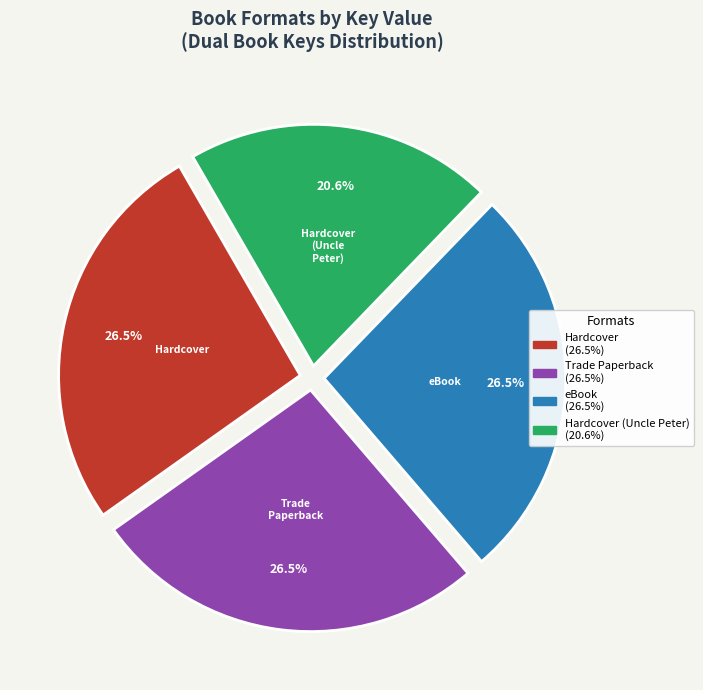

Between Hardcover and Hardcover (Uncle Peter), which is larger?

Hardcover